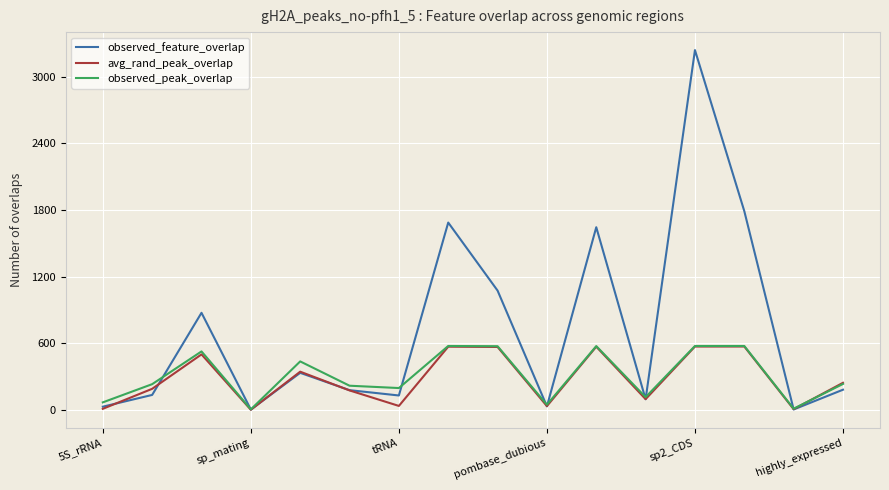

Which series has the widest spread of values?

observed_feature_overlap